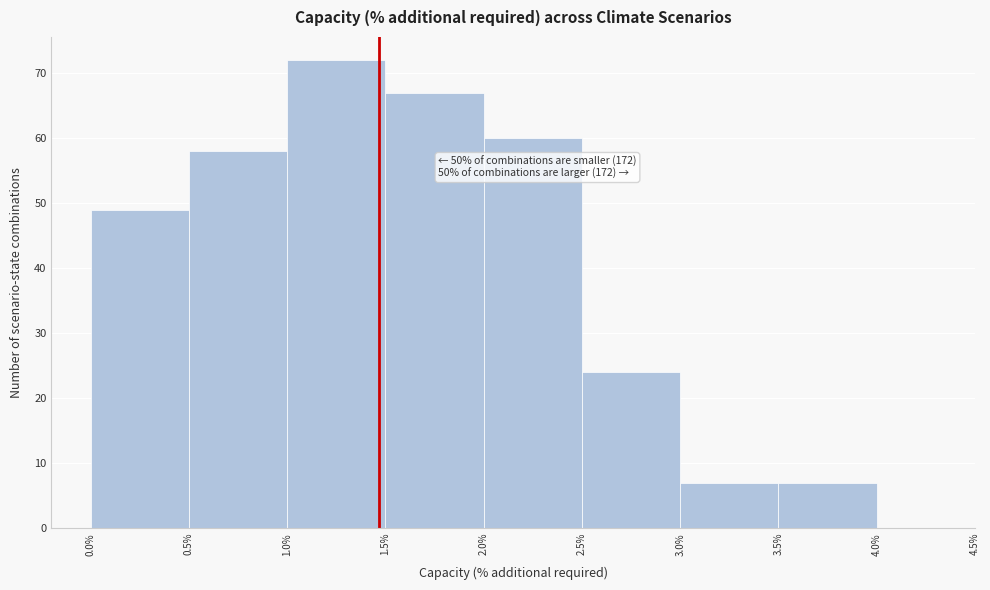

Which range on the x-axis has the tallest bar?

1.0% to 1.5%